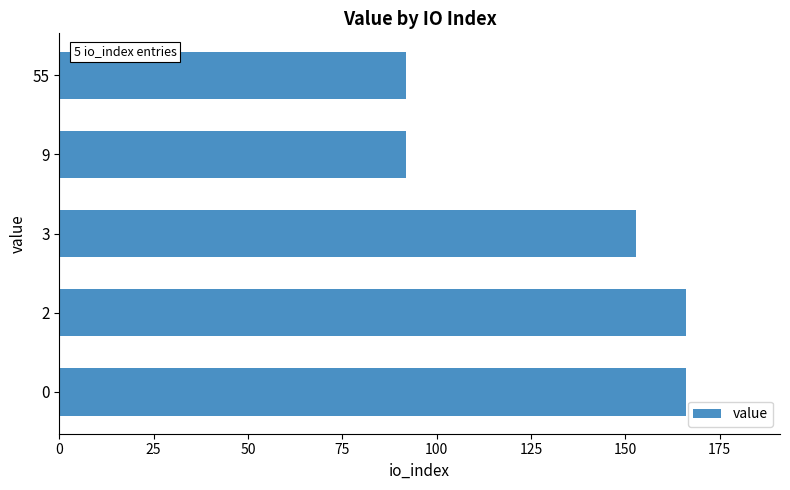

The value at 9 is 53.0. True or false?

False